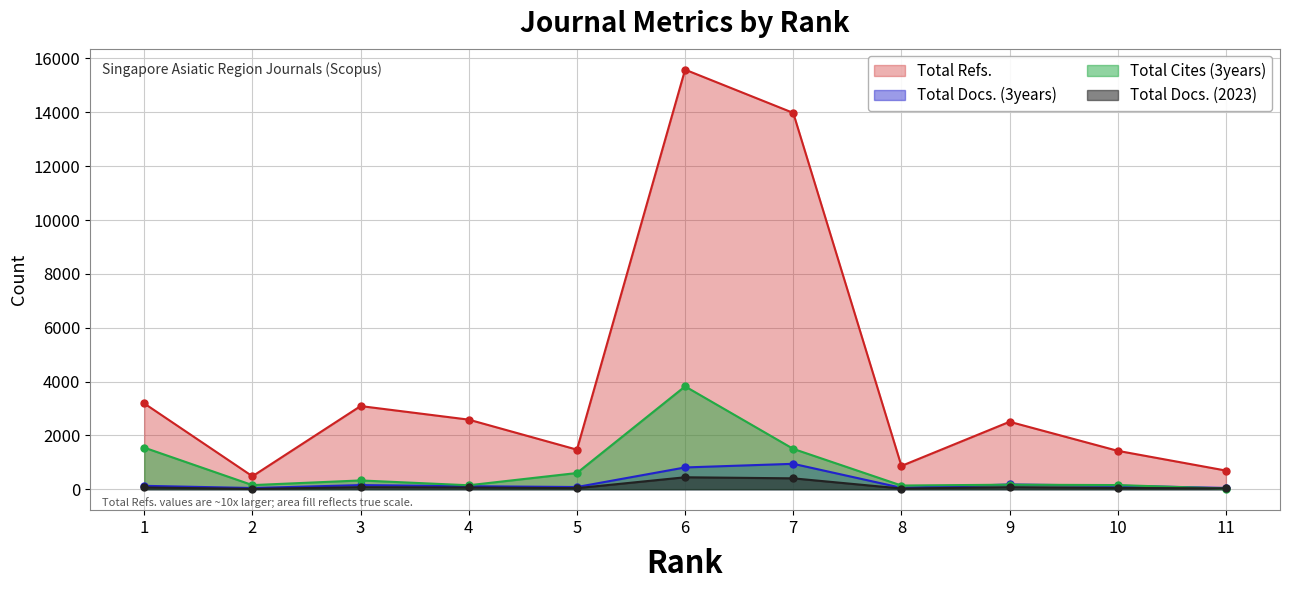

Is the value of Total Cites (3years) at 5 greater than the value of Total Docs. (3years) at 6?

No